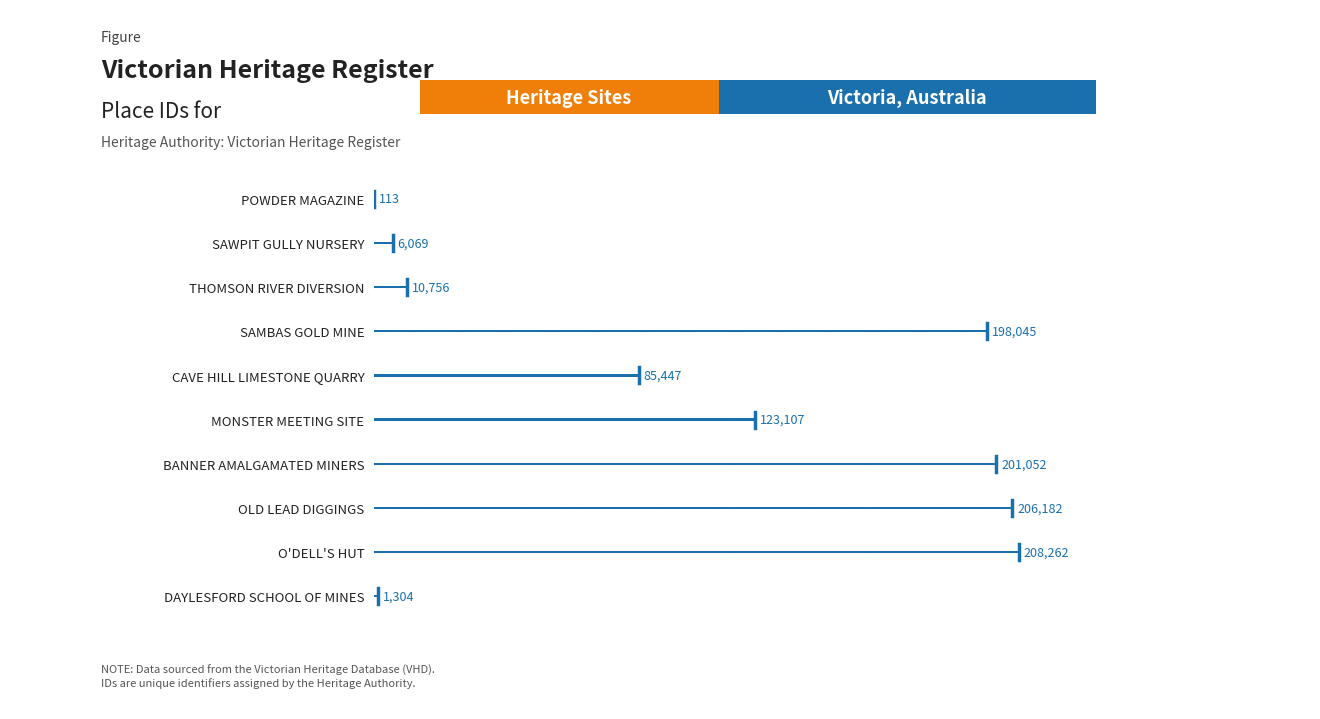

What value does the data have at DAYLESFORD SCHOOL OF MINES?

1304